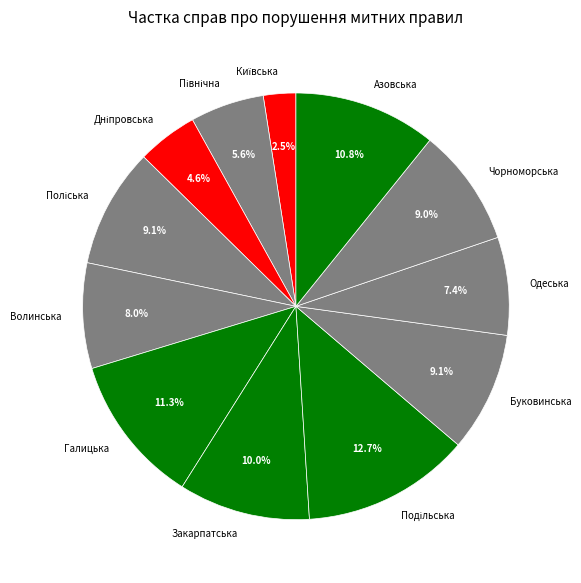

Does Волинська account for over 50% of the chart?

No